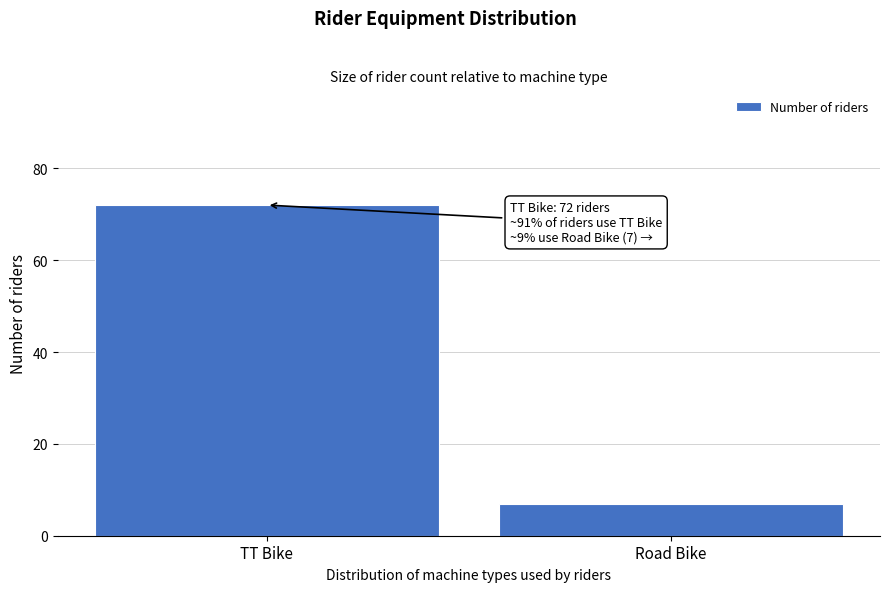

Reading left to right, list all the values displayed in this chart.

72	7